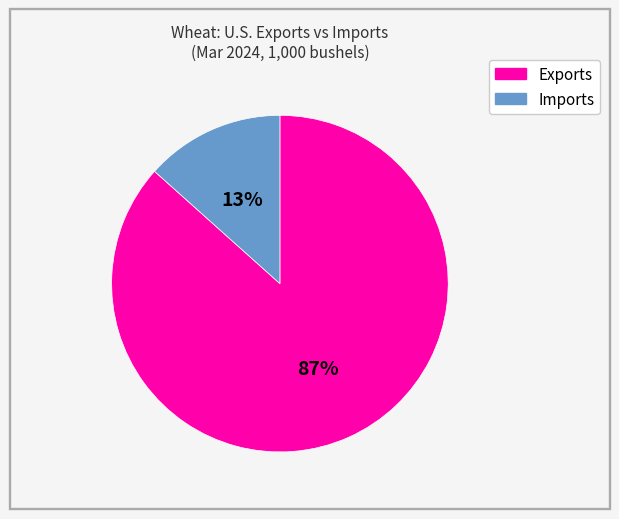

Does Imports account for over 50% of the chart?

No